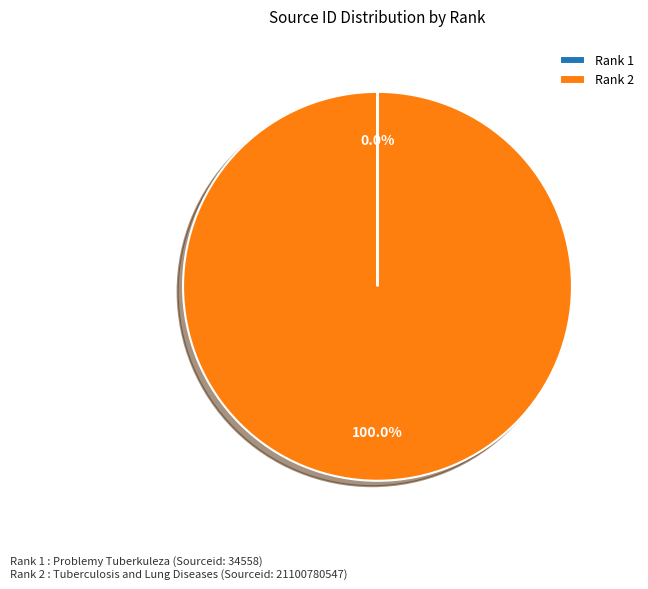

What is the largest slice in the pie chart?

Rank 2